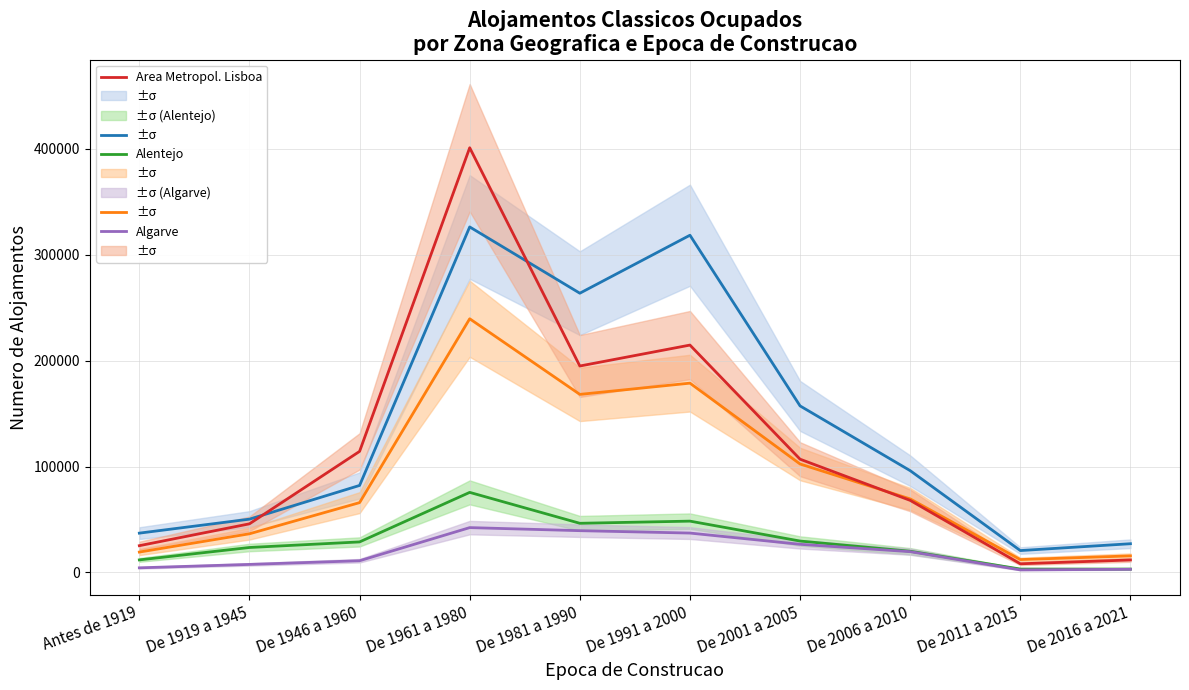

What is the sum of all Area Metropol. Lisboa values?

1191363